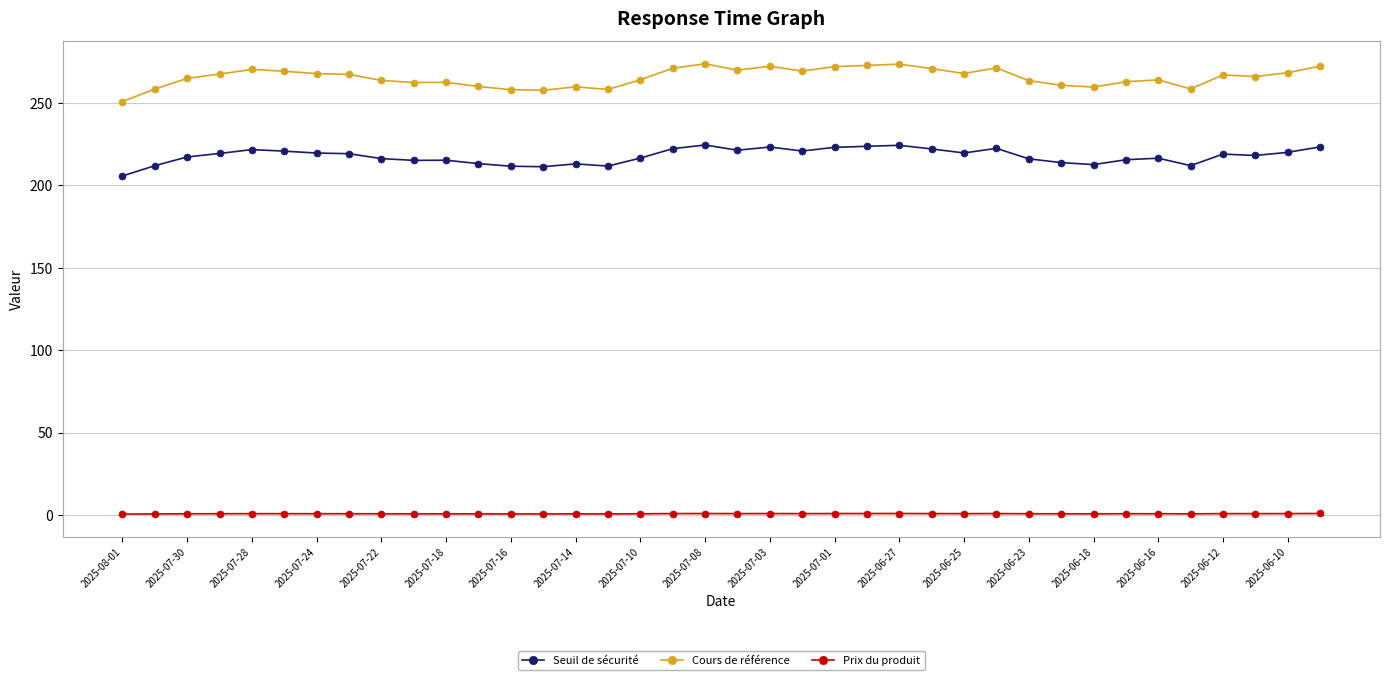

True or false: Cours de référence has more than 1 points higher than both neighbors.

True